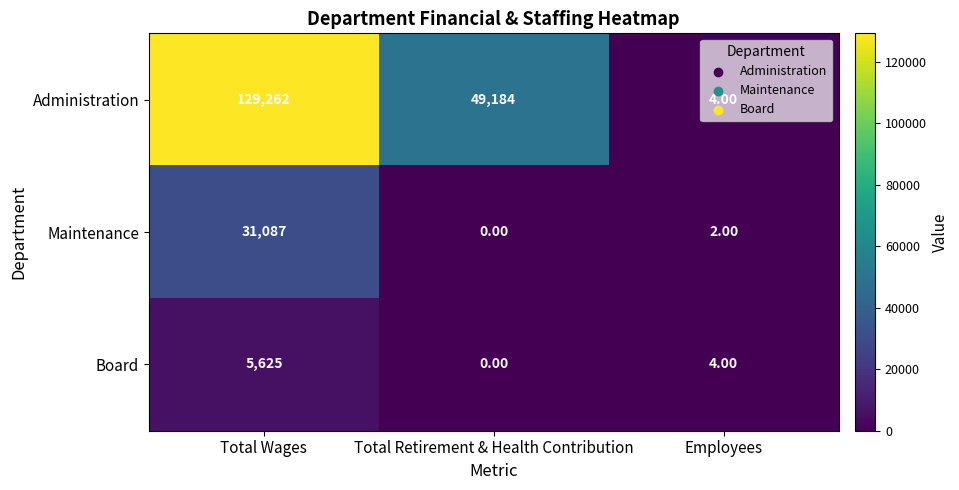

What is the difference between the Maintenance values at Total Wages and Employees?

31085